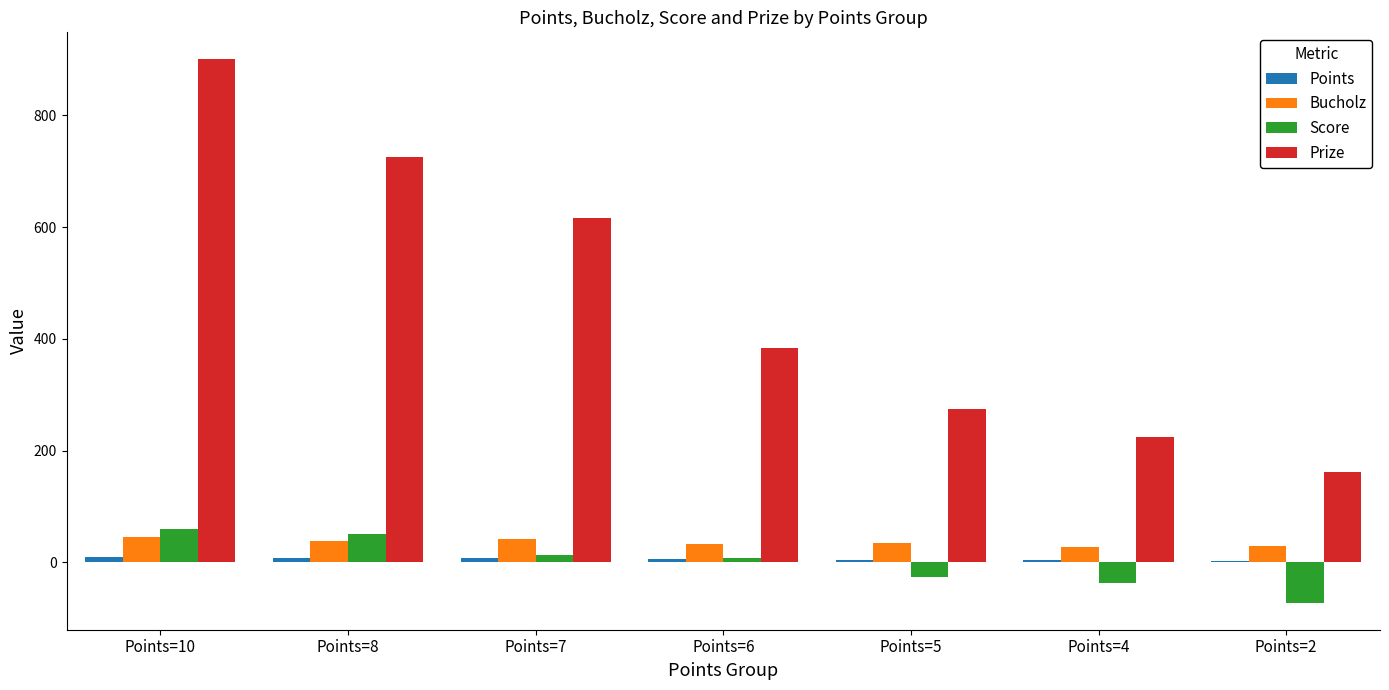

What is the sum of all Prize values?

3287.5